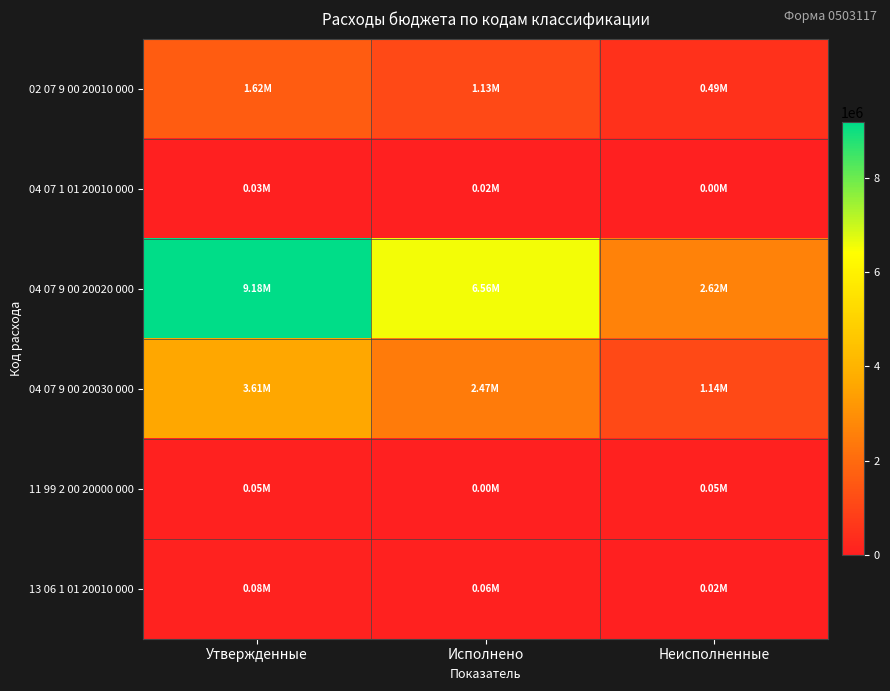

Which series changed the most between Утвержденные and Неисполненные?

04 07 9 00 20020 000